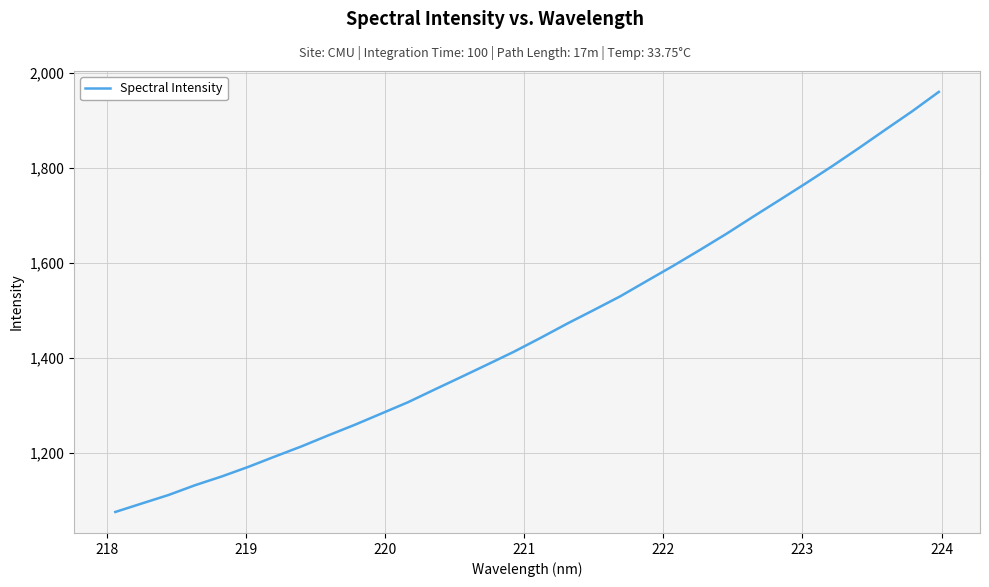

What is the difference between the maximum and minimum values?

884.4